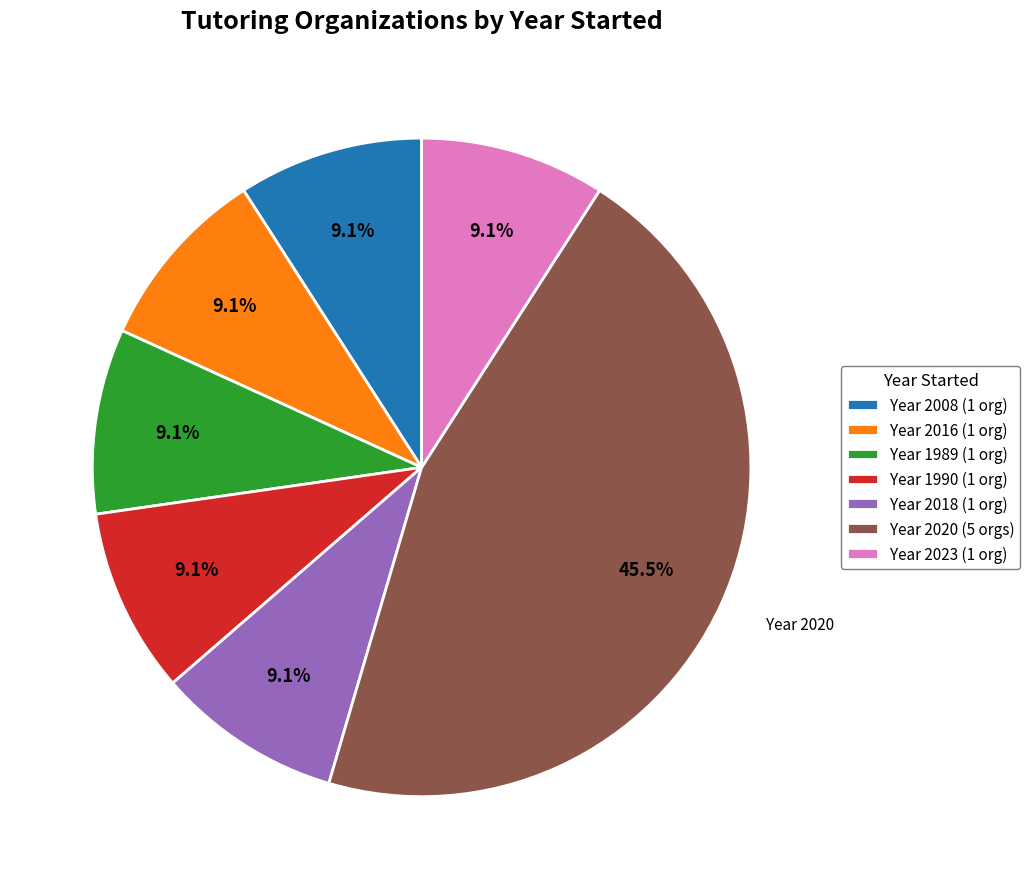

What is the largest slice in the pie chart?

Year 2020 (5 orgs)